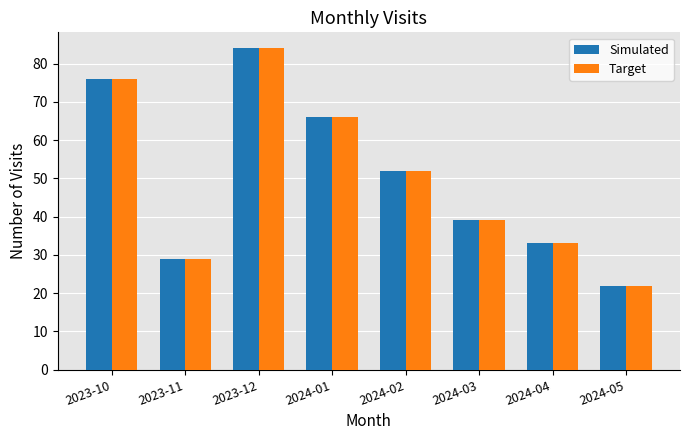

At which category is the sum across all series the highest?

2023-12